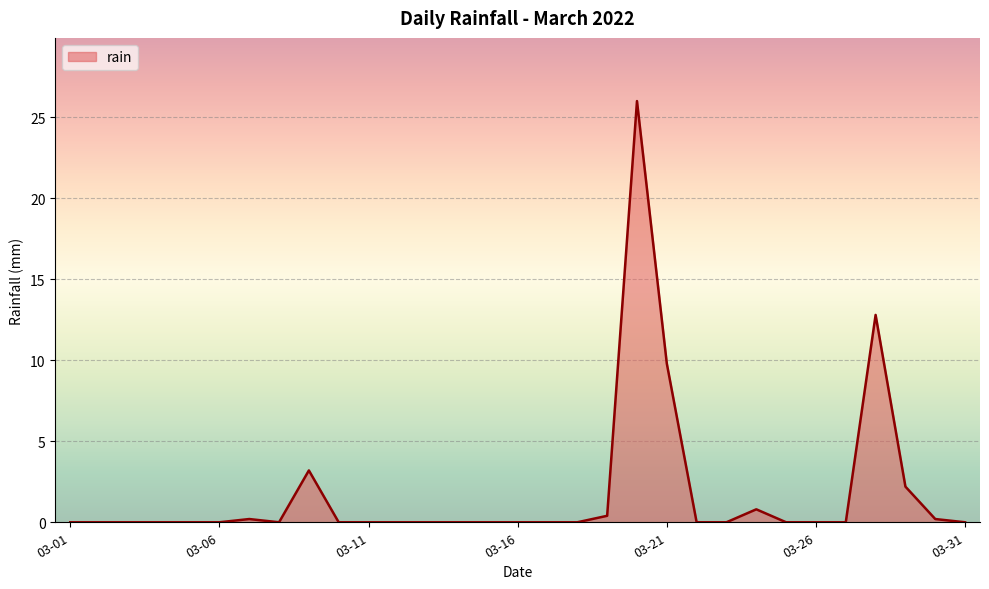

True or false: there are more than 1 points higher than both neighbors.

True